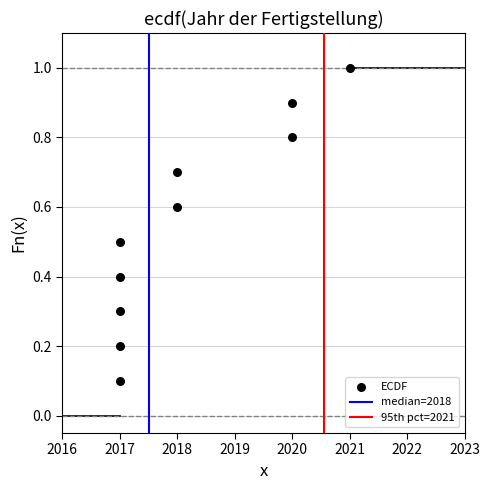

What is the range of Y values (max minus min)?

0.9